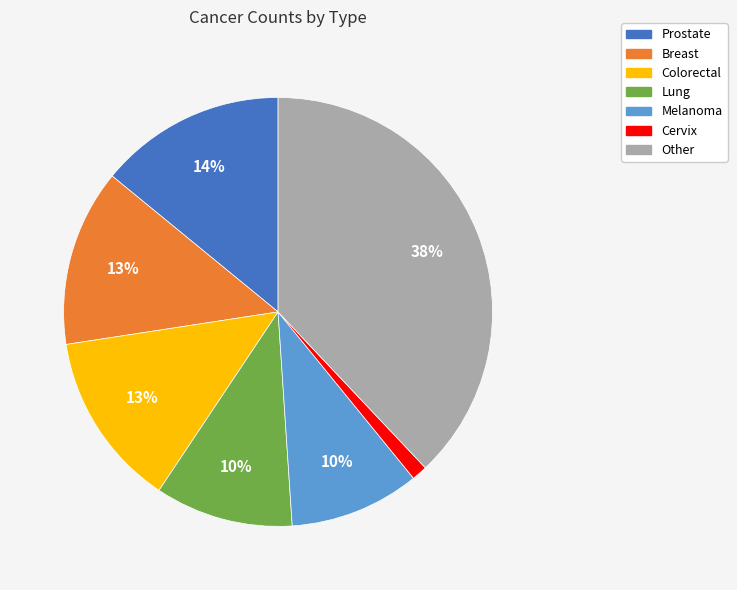

To the nearest percent, what percentage of the pie is Breast?

13%